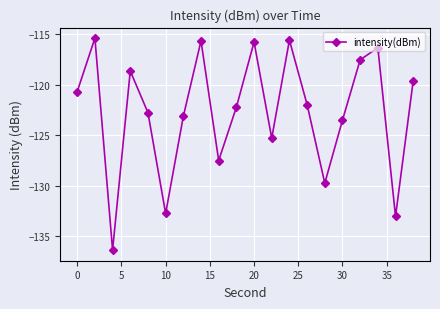

What is the average value?

-122.7